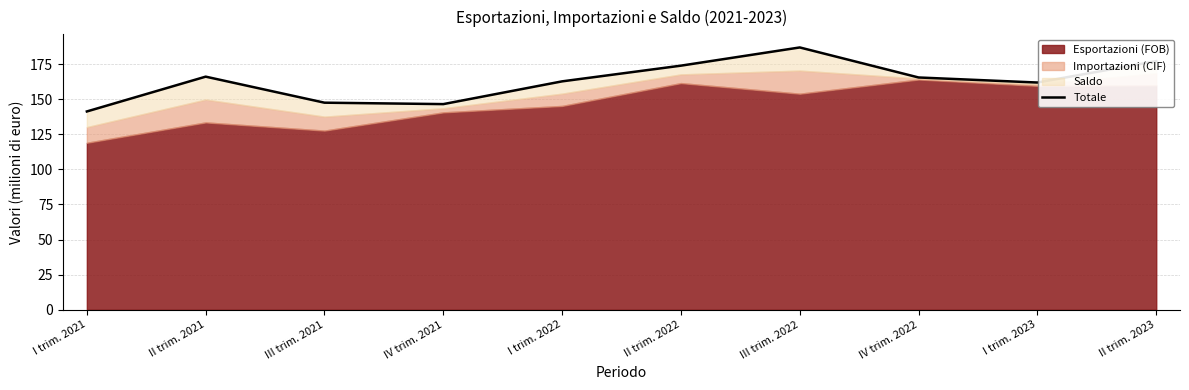

True or false: there are more than 1 points higher than both neighbors.

True